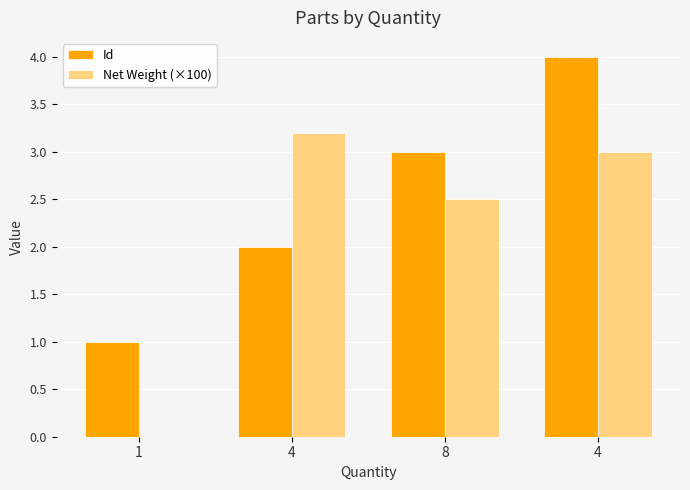

What is the difference between the Id values at 8 and 4?

1.0